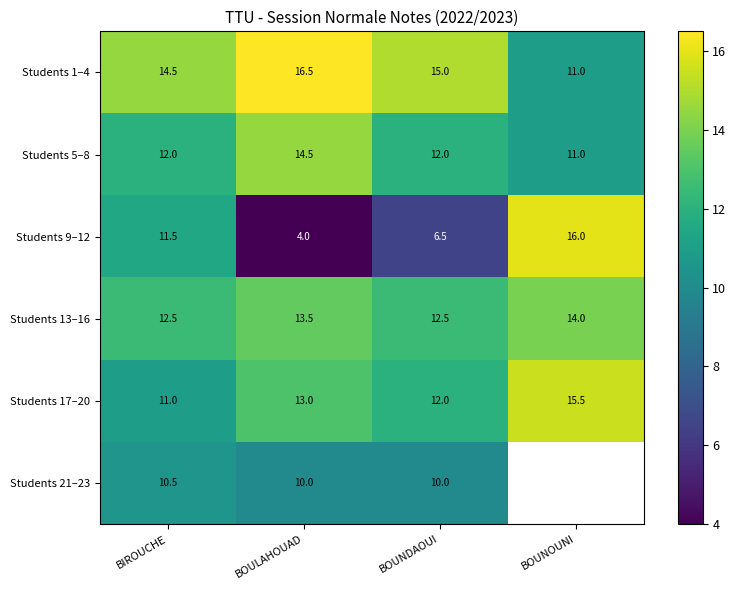

At how many categories does at least one series exceed 4?

4